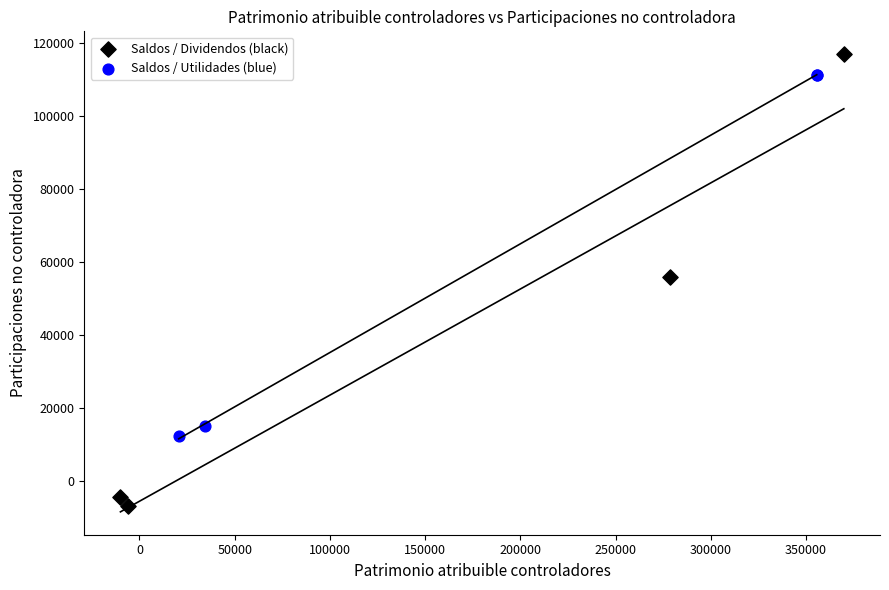

Which series has the largest Y range (max minus min)?

Saldos / Dividendos (black)